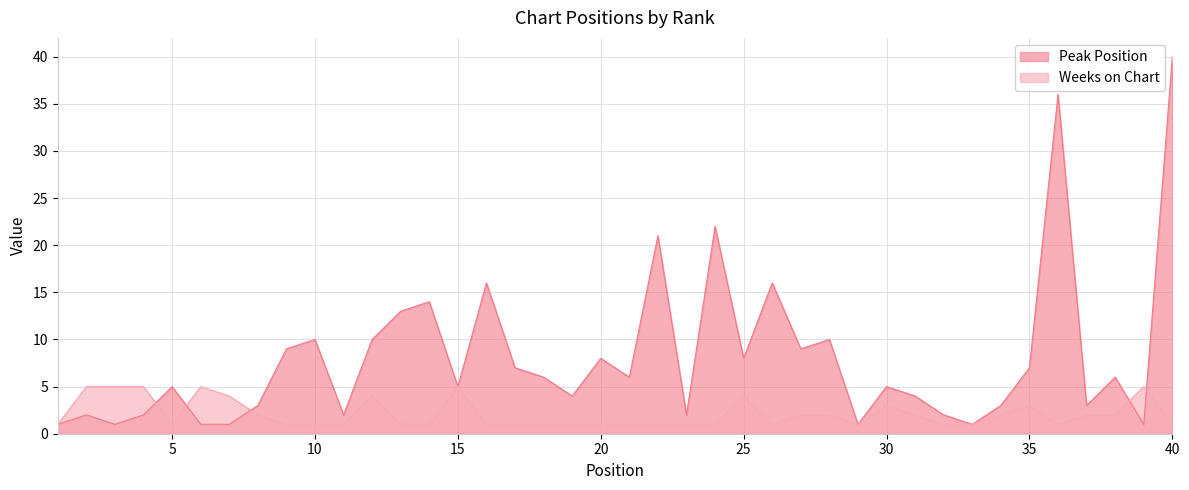

At which category is the sum across all series the highest?

40